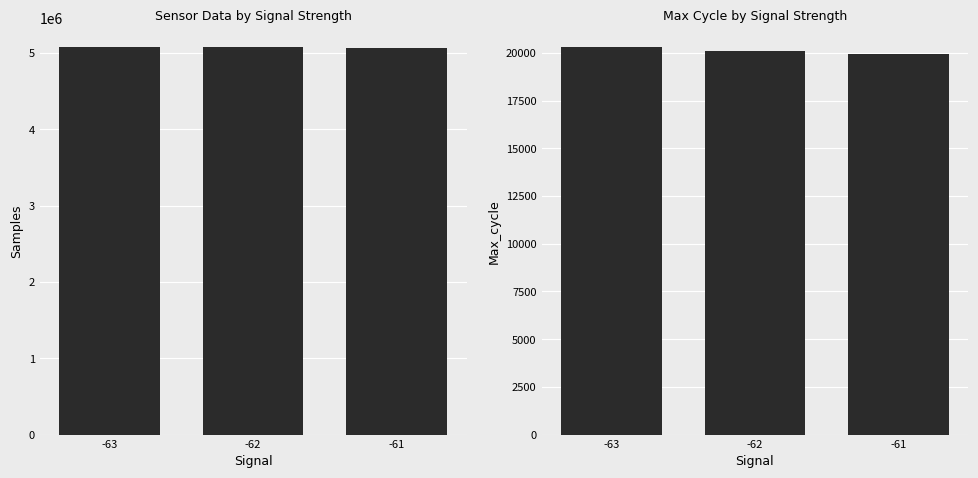

At how many categories does at least one series exceed 4034256?

3